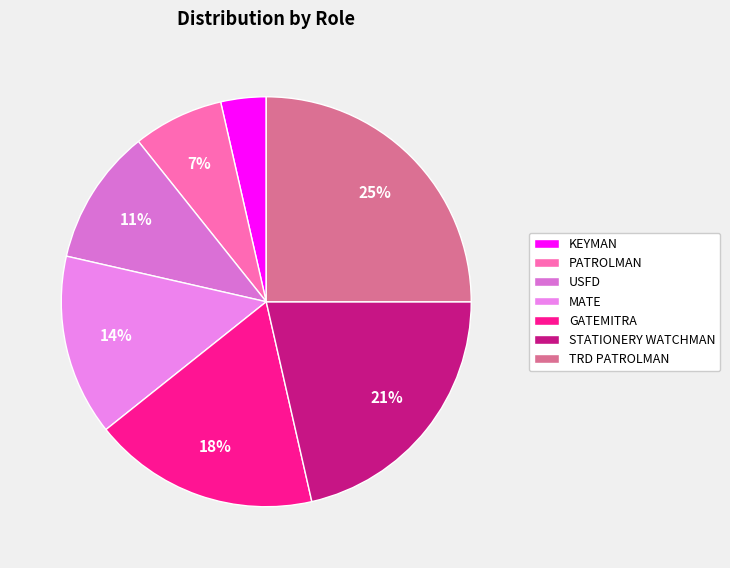

Combined, what portion of the pie is STATIONERY WATCHMAN and TRD PATROLMAN?

46.4%